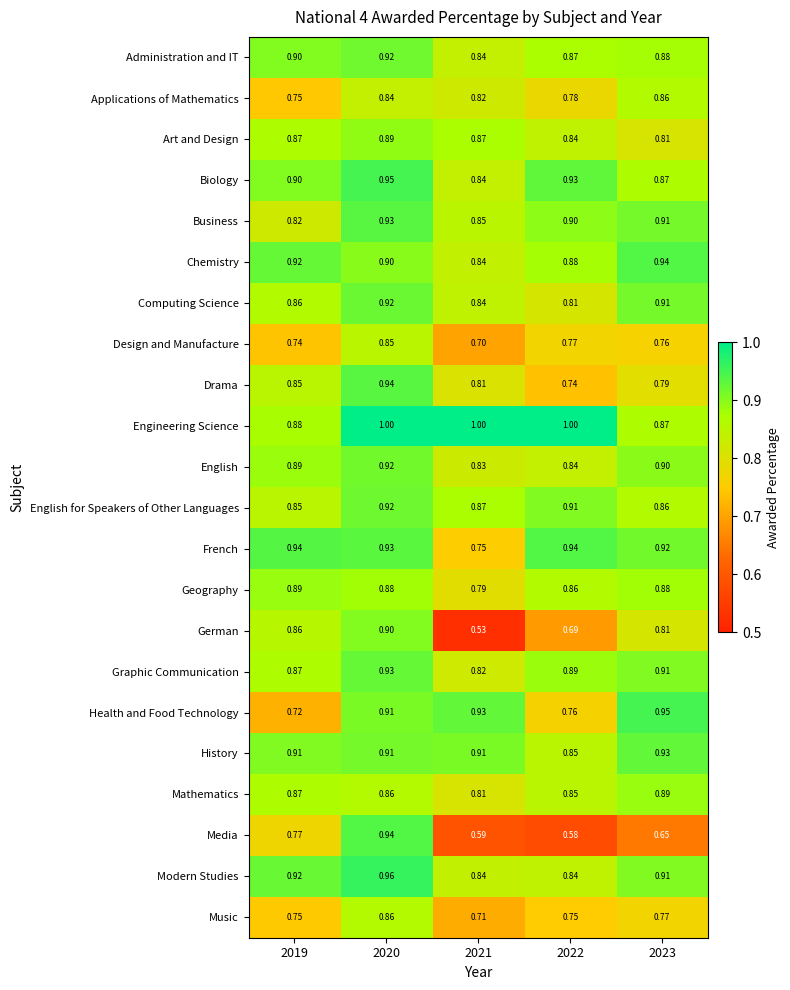

Which series has the widest spread of values?

German